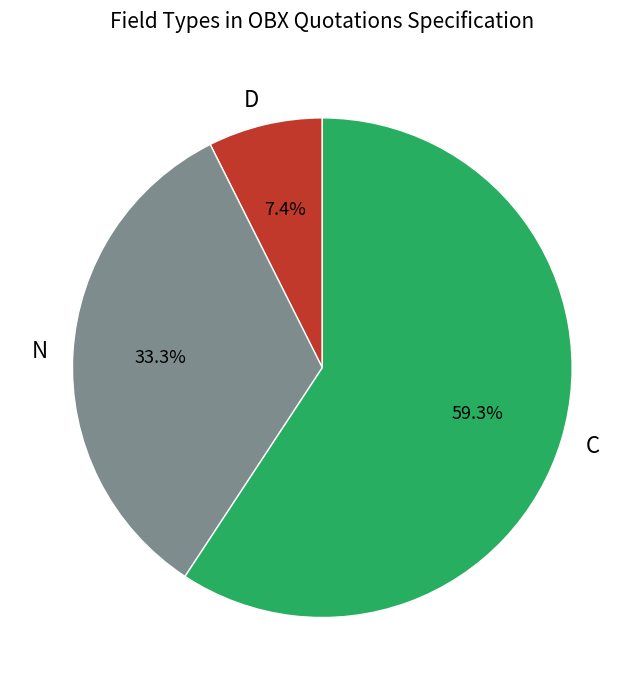

Which slice is the smallest?

D